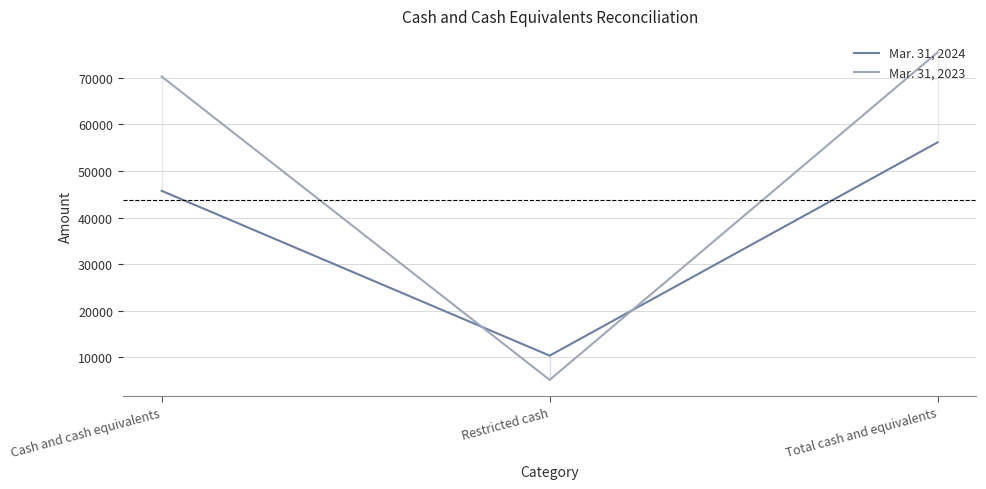

Reading right to left, list all the values displayed in this chart.

Mar. 31, 2024: 56118	10389	45729
Mar. 31, 2023: 75431	5193	70238